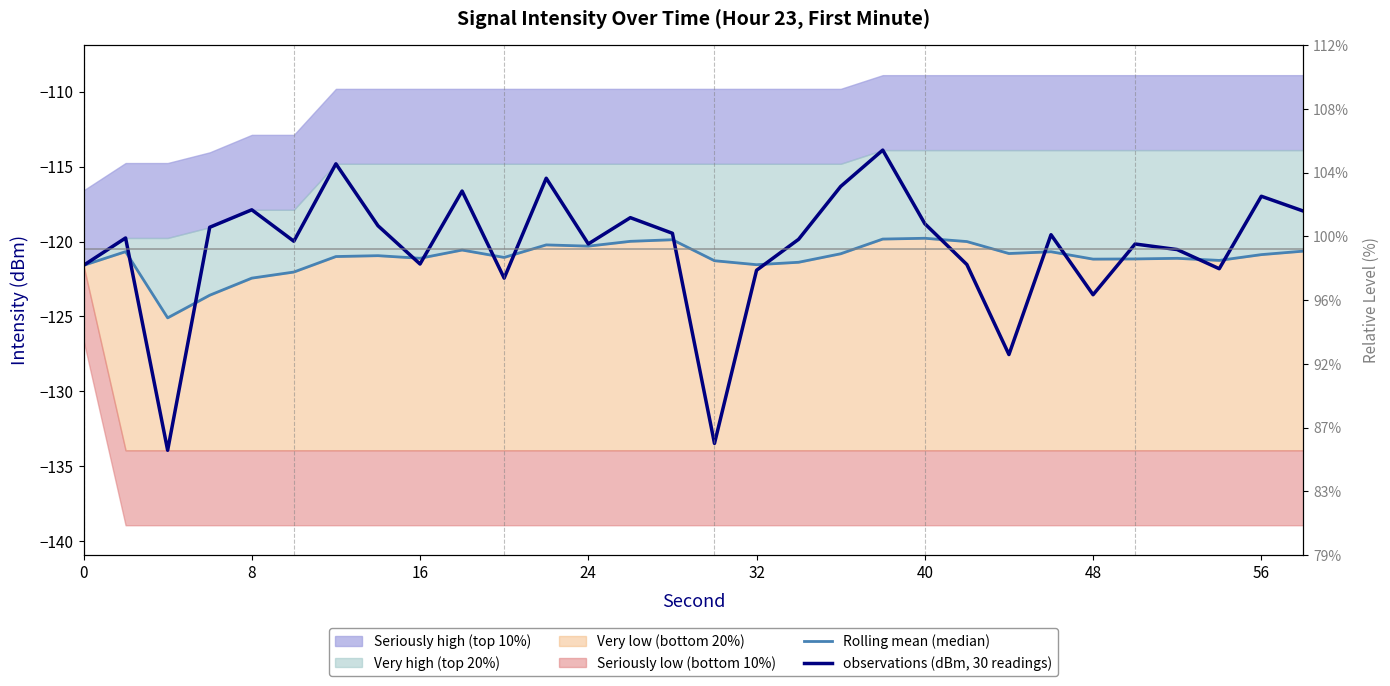

At how many categories does at least one series exceed -122?

29